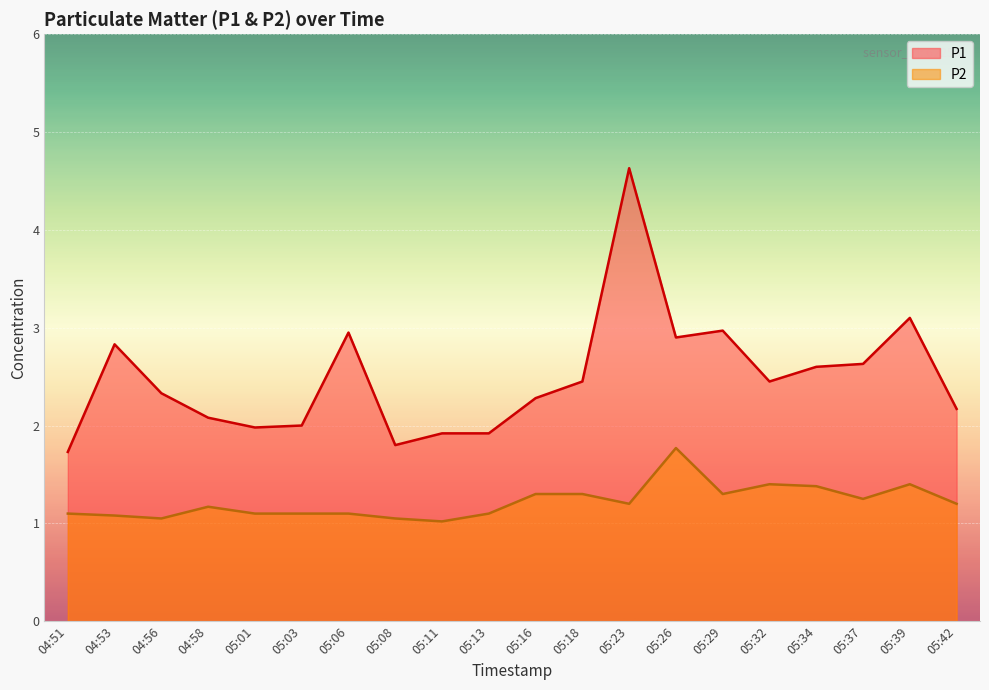

In P2, how many points are higher than both neighbors (excluding endpoints)?

4